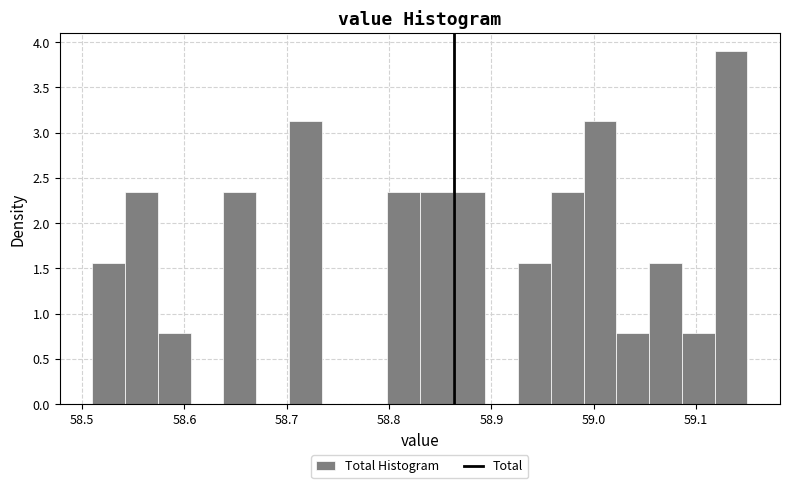

Read against the x-axis, roughly where is the centre of the tallest bar?

59.13